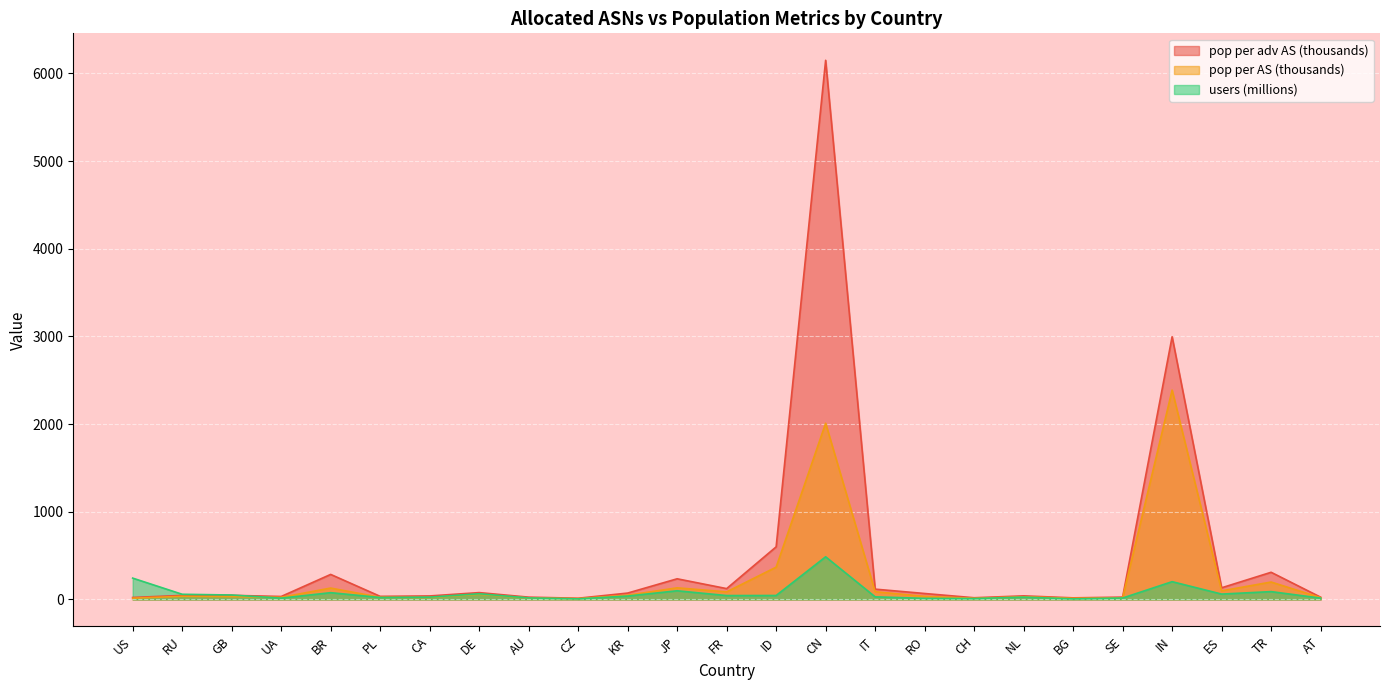

Which label corresponds to the largest value in the chart?

CN